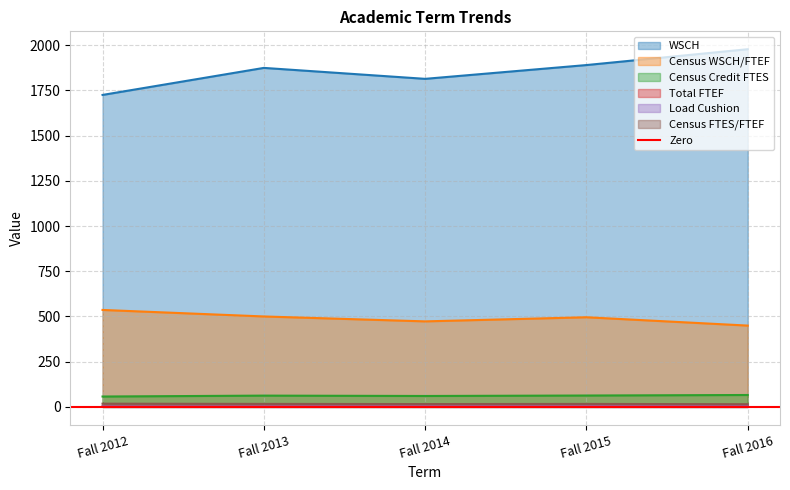

Reading left to right, what are all the values shown in this chart?

WSCH: 1725.0	1874.5	1814.0	1890.2	1977.8
Census WSCH/FTEF: 536.2	500.2	473.0	495.7	449.7
Census Credit FTES: 57.5	62.5	60.5	63.0	65.9
Total FTEF: 3.2	3.7	3.8	3.8	4.4
Load Cushion: 2.6	2.5	3.0	3.0	3.5
Census FTES/FTEF: 17.9	16.7	15.8	16.5	15.0